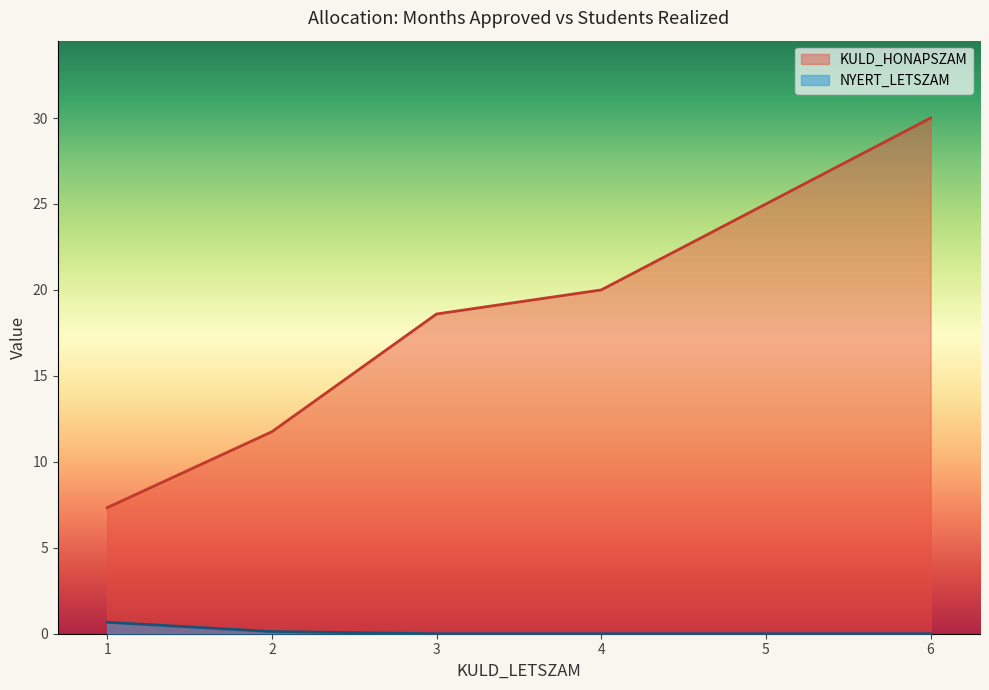

What is the difference between the highest and lowest values at 3?

18.6